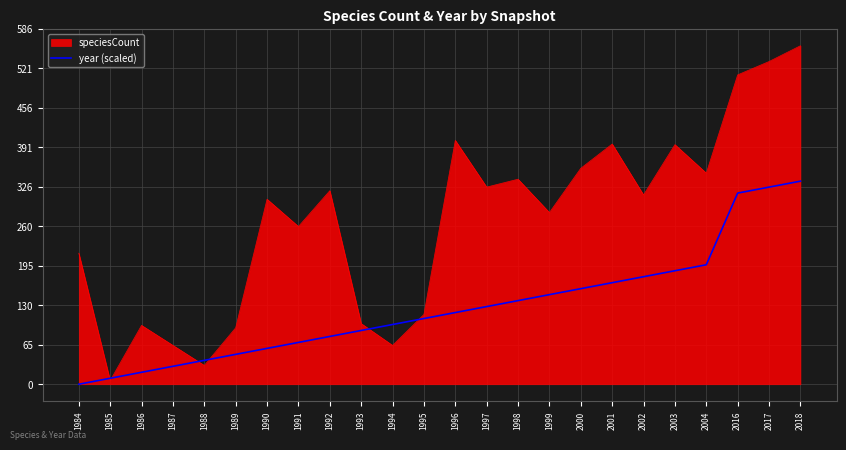

True or false: speciesCount has a value of 100.0 at 1993.

True